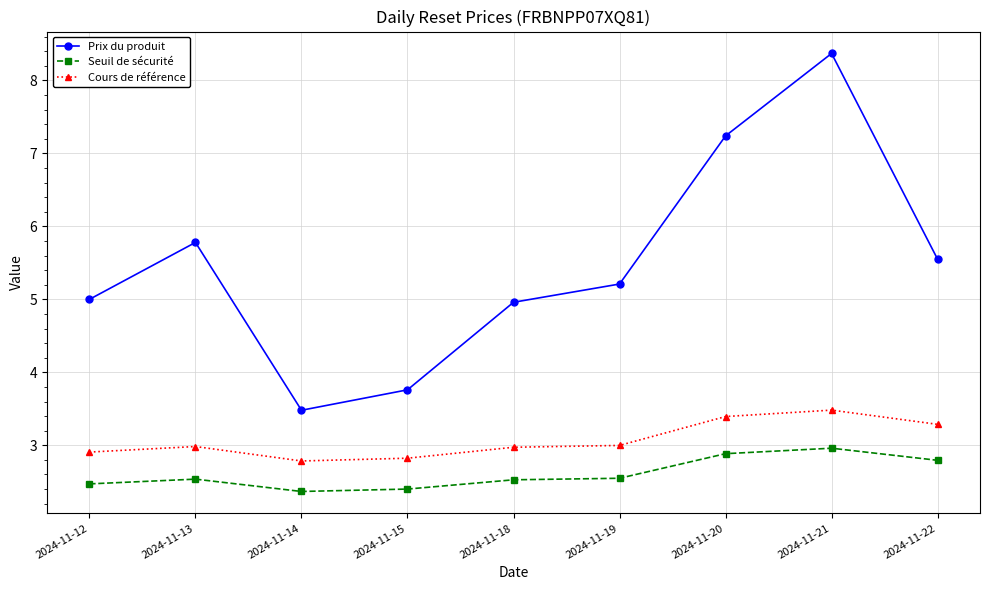

True or false: Seuil de sécurité and Prix du produit cross at least once.

False